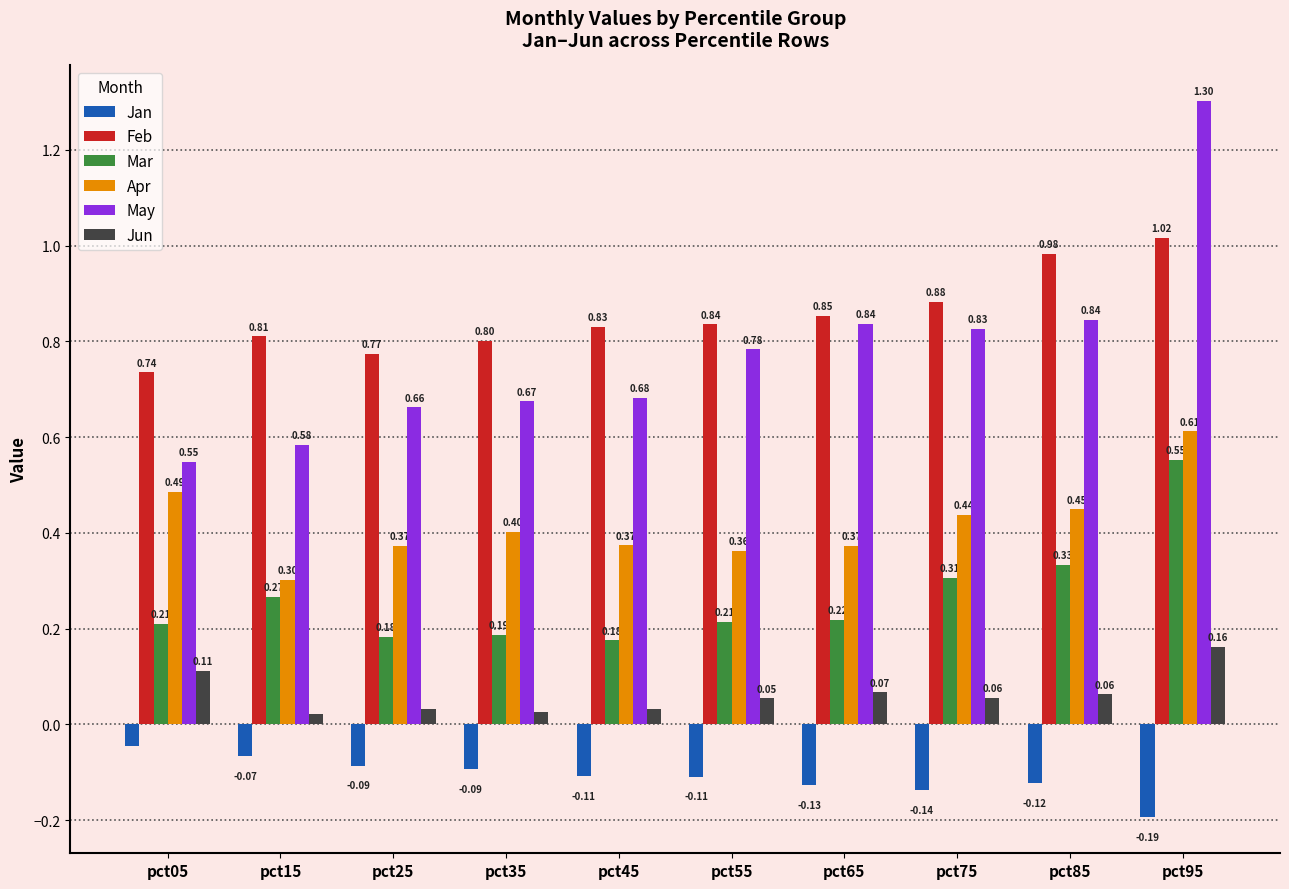

At which category is the sum across all series the highest?

pct95